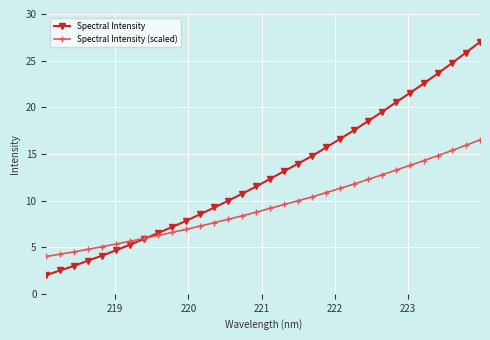

Which series has the largest range (max minus min)?

Spectral Intensity